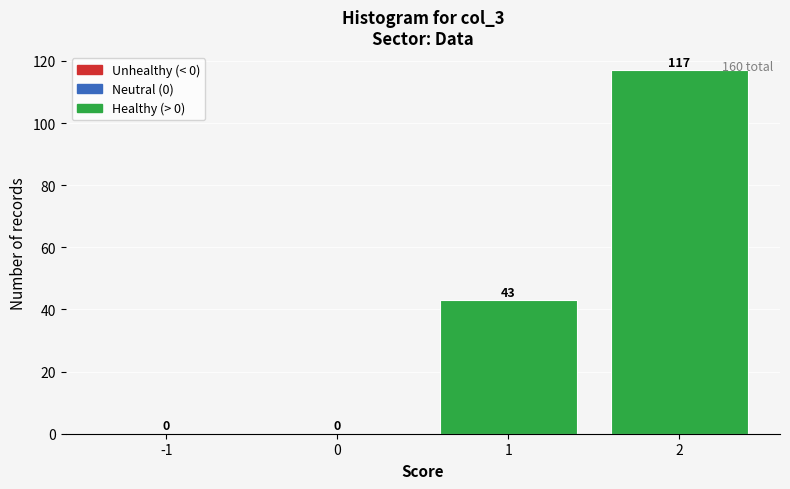

Which range on the x-axis has the tallest bar?

1.5 to 2.5